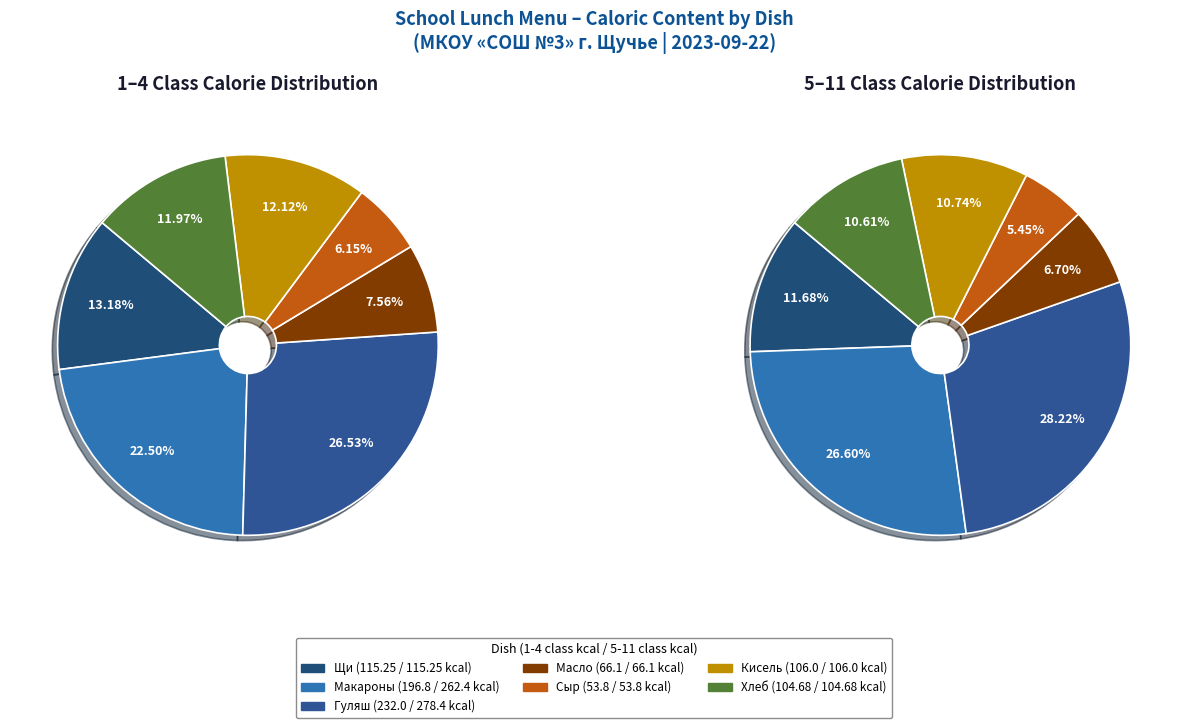

How many slices are in this pie chart?

7